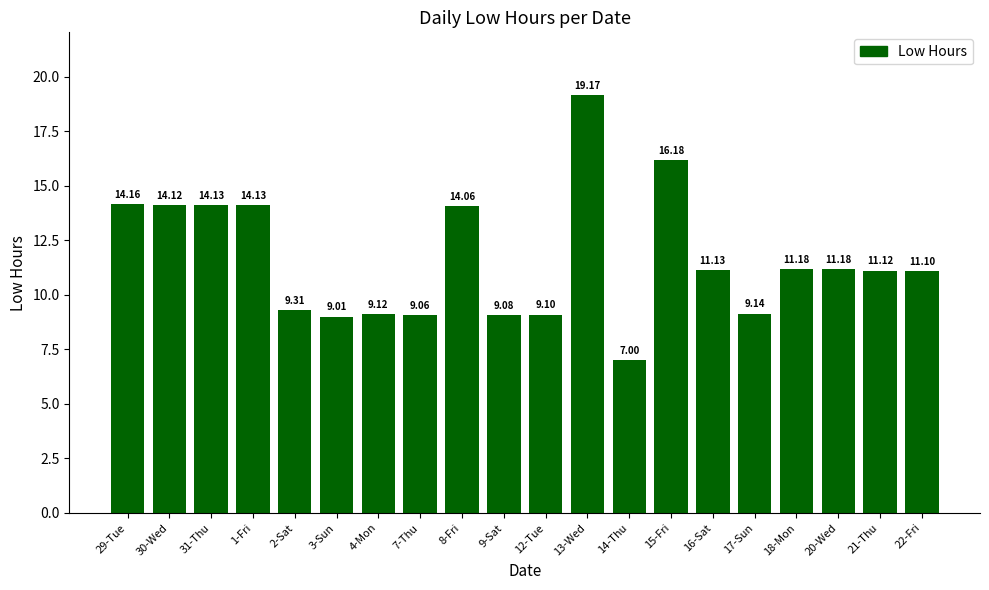

How many categories are shown in the chart?

20